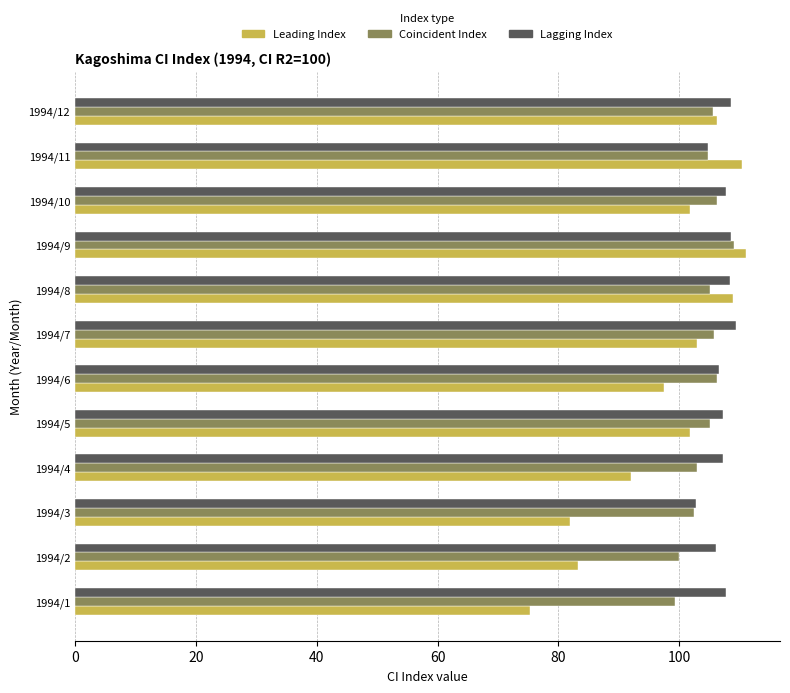

What are all the series names shown in the legend?

Leading Index, Coincident Index, Lagging Index